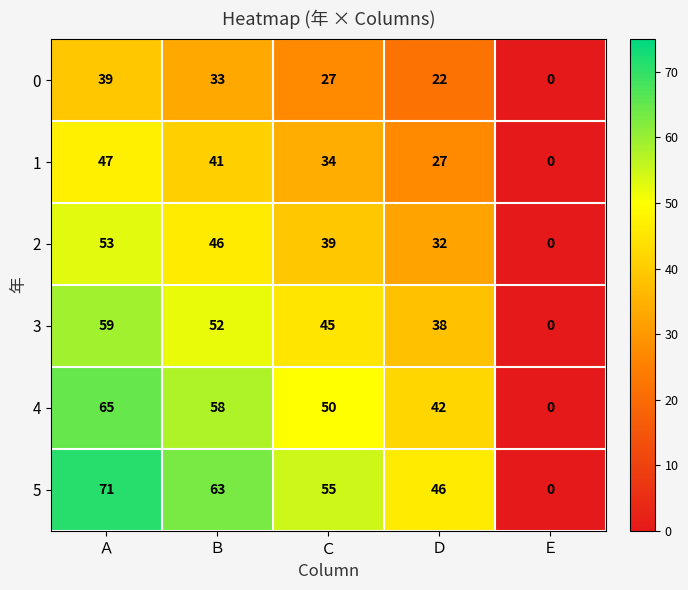

The value of 5 at Ｂ is 102. True or false?

False